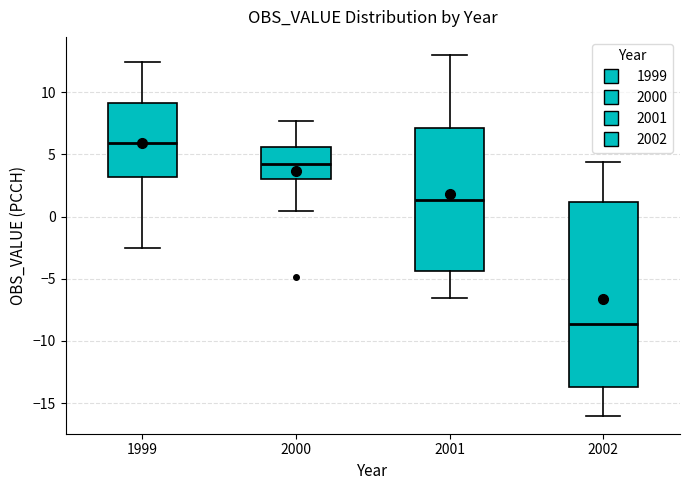

Which box is the tallest, from its lower edge to its upper edge?

2002